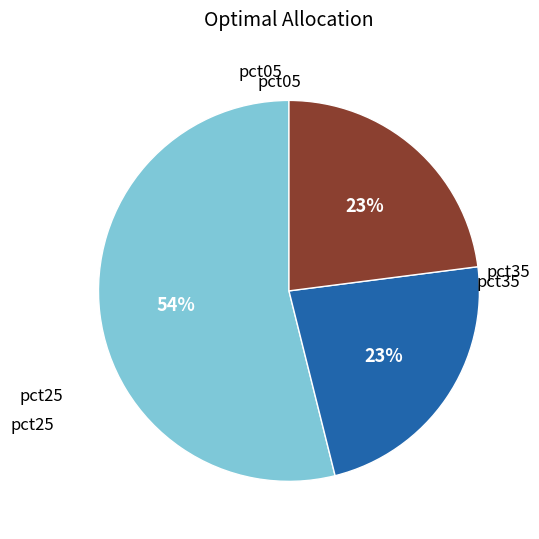

To the nearest percent, what is the difference between the largest and smallest slice percentages?

31%